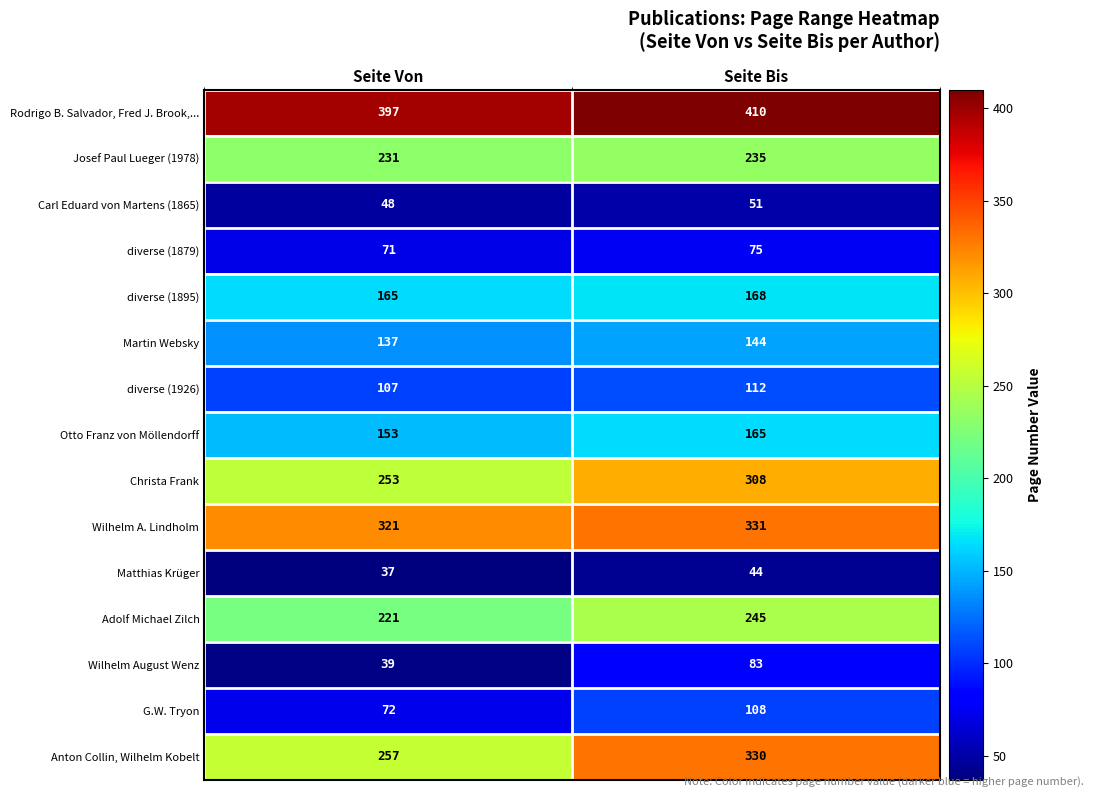

What is the difference between the diverse (1895) values at Seite Von and Seite Bis?

3